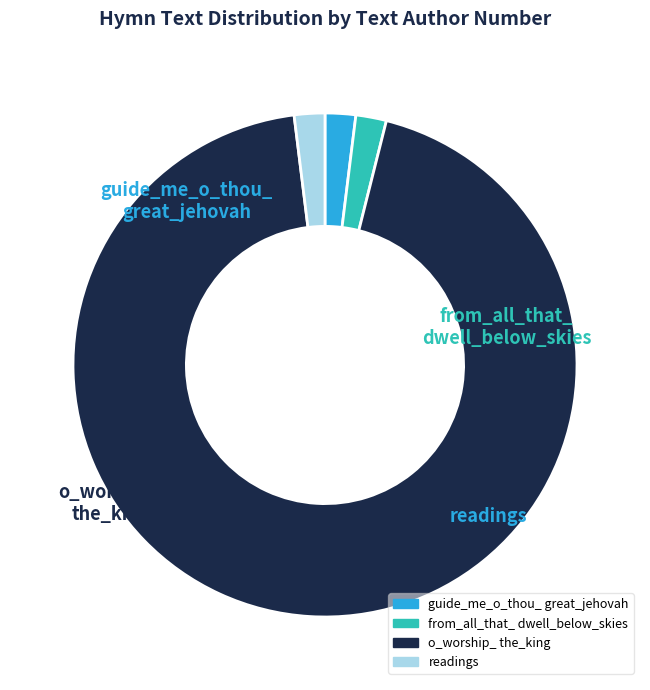

Rank the categories by value from highest to lowest.

o_worship_the_king_all_glorious_above, guide_me_o_thou_great_jehovah, from_all_that_dwell_below_the_skies, readings